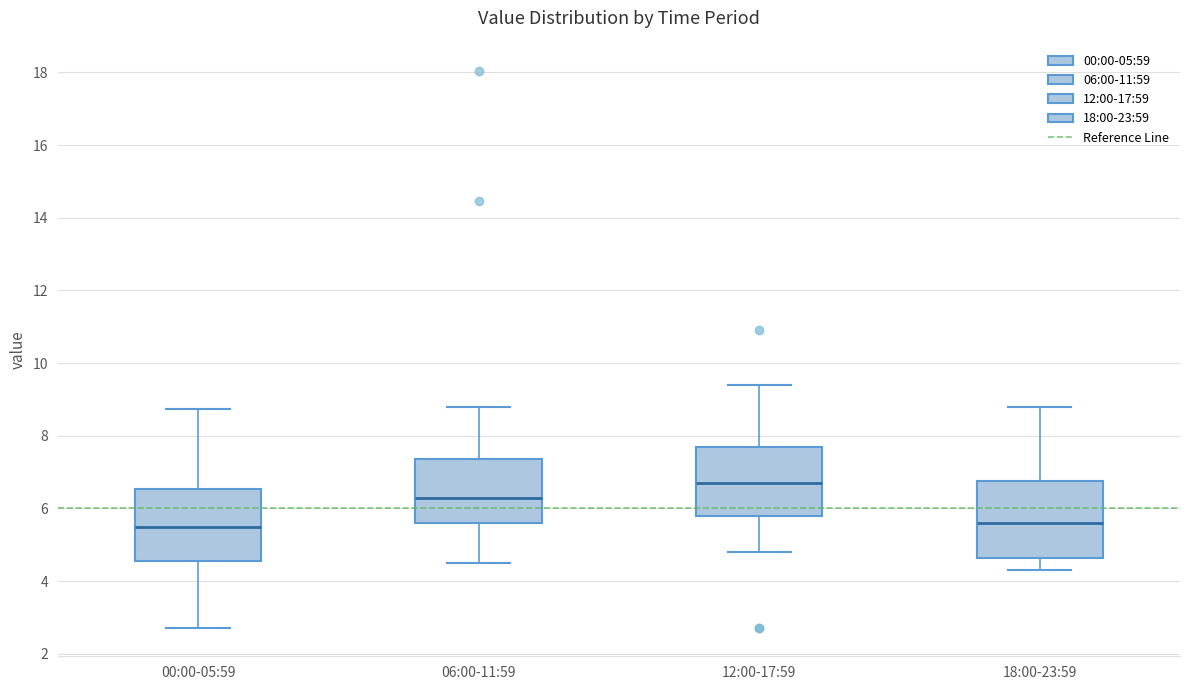

Where does the upper whisker of the box for 06:00-11:59 end on the y-axis? The values are not printed on the chart, so give them approximately, as read against the axis.

8.8